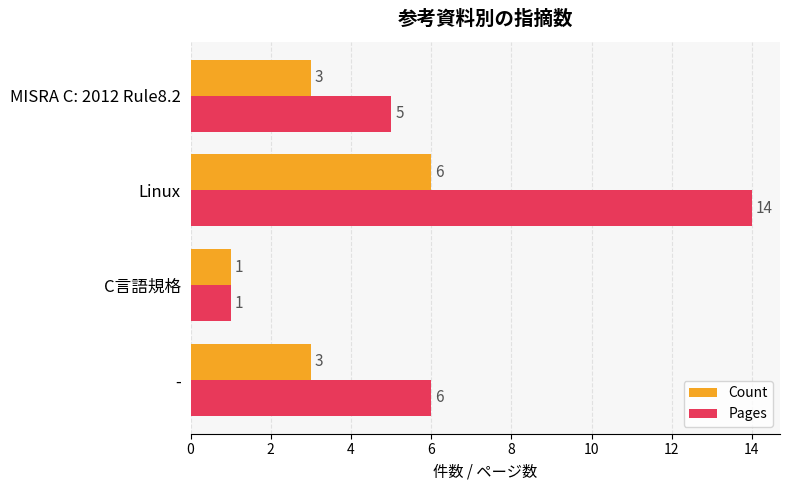

At which category does the chart reach its minimum across all series?

C言語規格